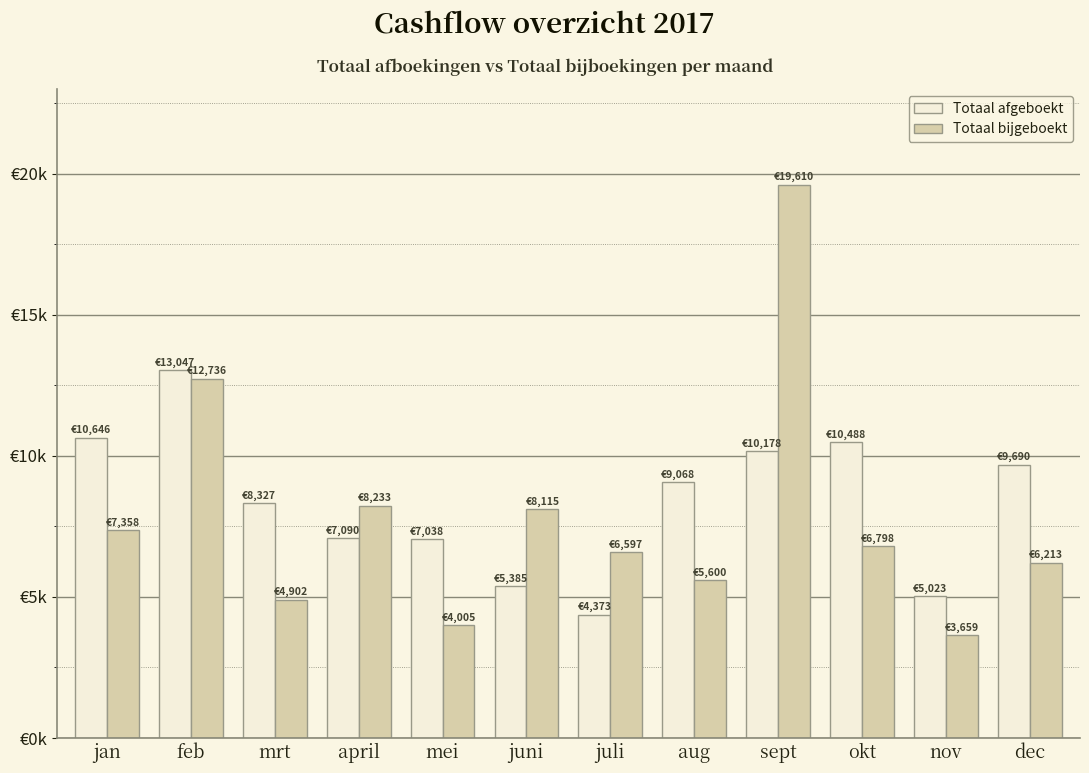

At which category is the sum across all series the highest?

sept